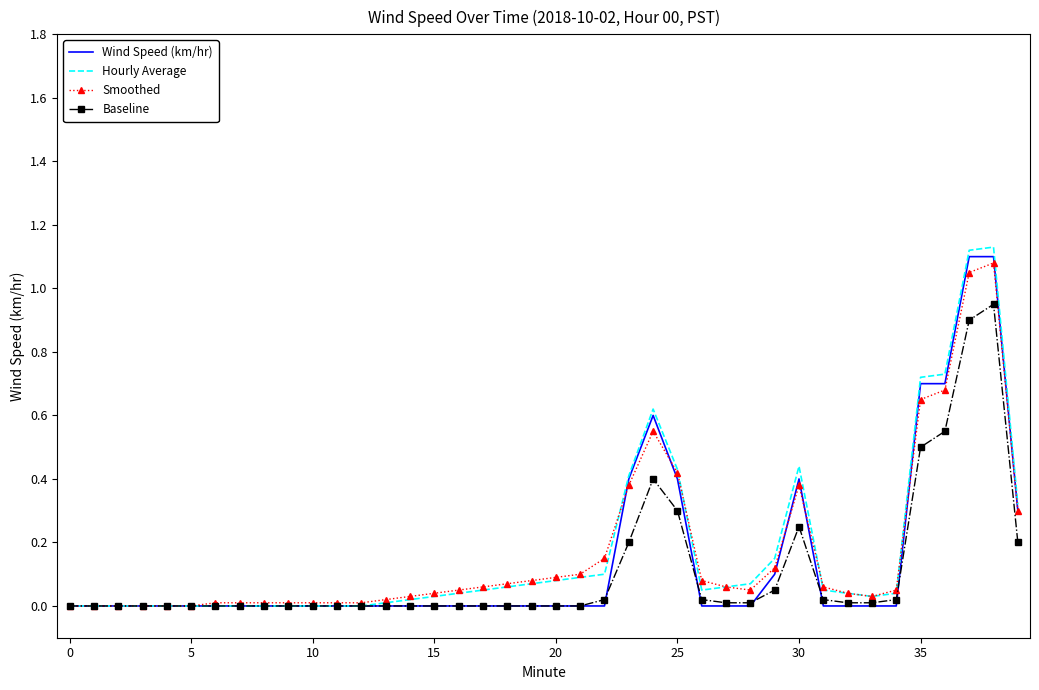

What are all the series names shown in the legend?

Wind Speed (km/hr), Hourly Average, Smoothed, Baseline